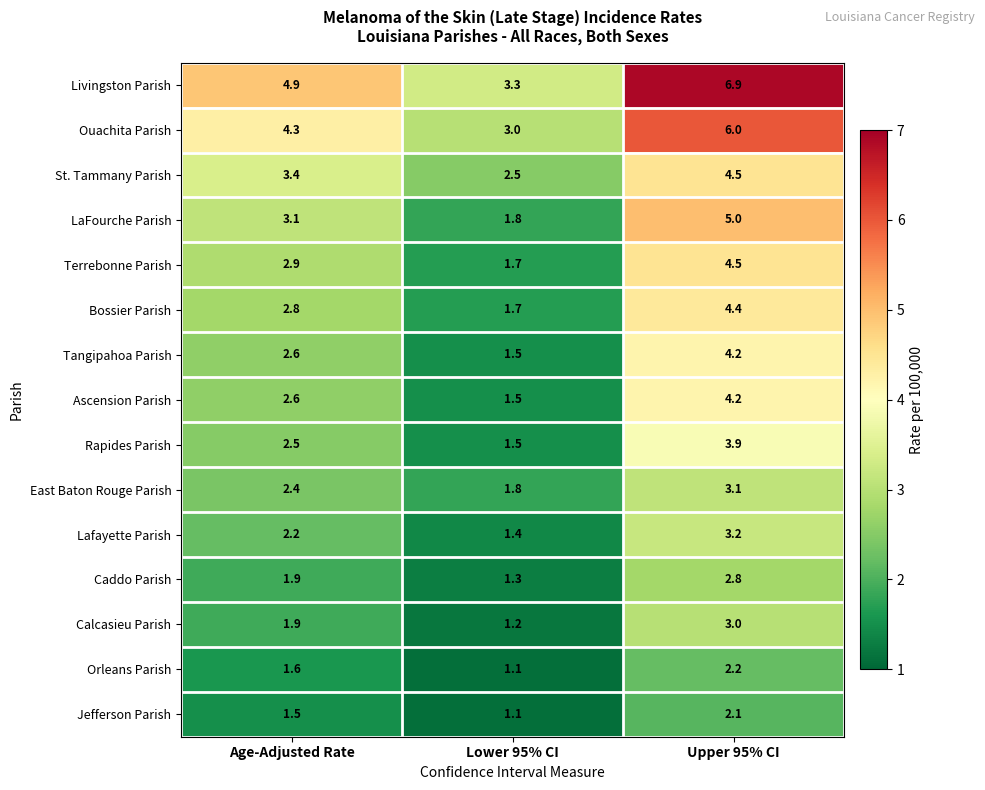

What is the smallest value displayed?

1.1